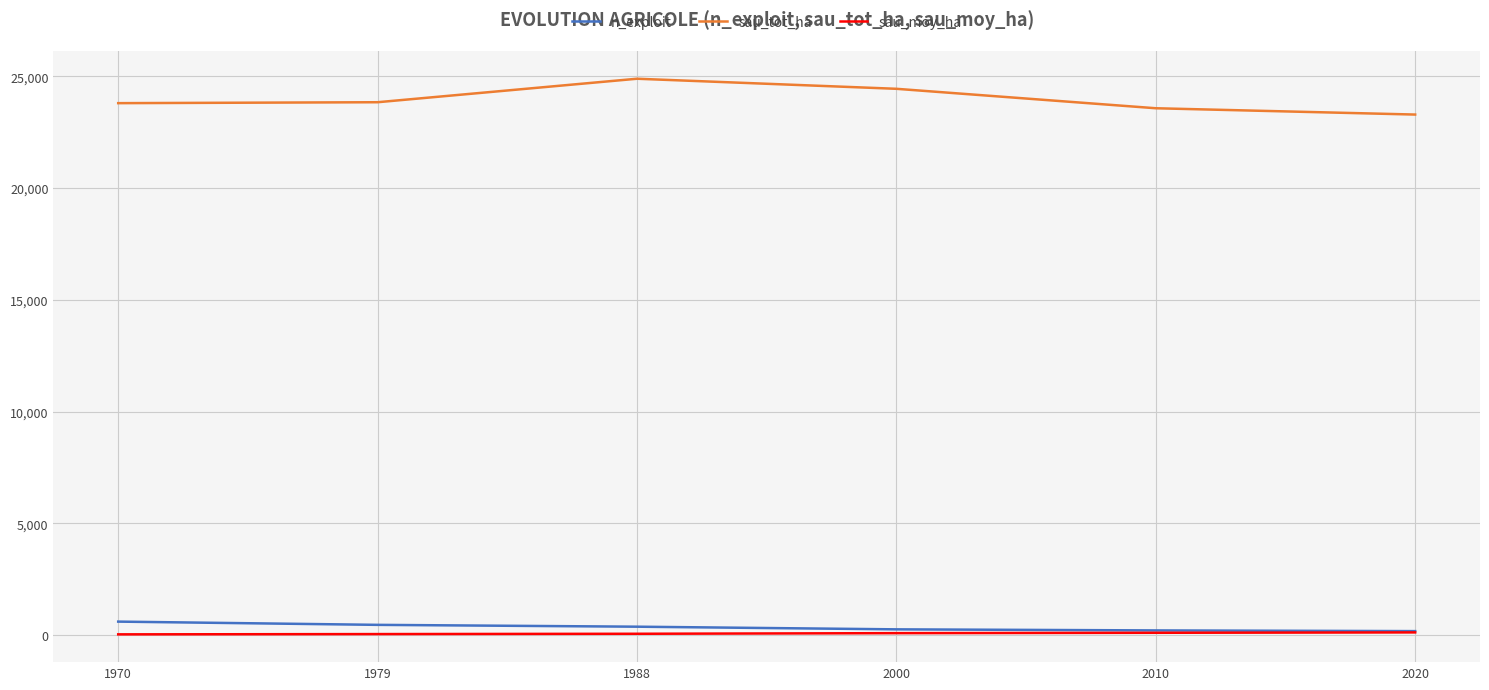

What is the approximate value of sau_moy_ha at 2000?

92.9